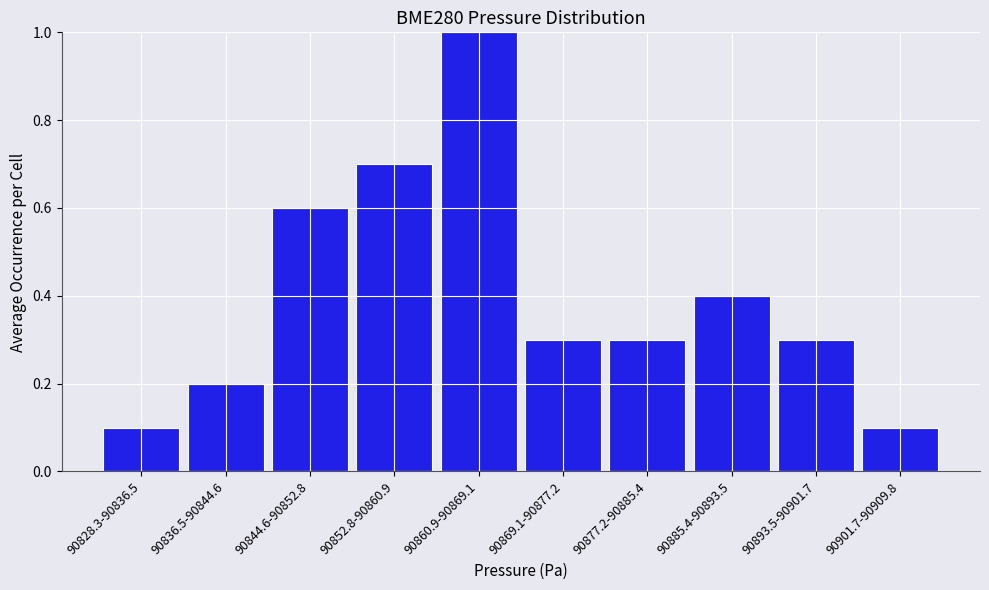

Reading left to right, list all the values displayed in this chart.

90828.3-90836.5=0.1	90836.5-90844.6=0.2	90844.6-90852.8=0.6	90852.8-90860.9=0.7	90860.9-90869.1=1.0	90869.1-90877.2=0.3	90877.2-90885.4=0.3	90885.4-90893.5=0.4	90893.5-90901.7=0.3	90901.7-90909.8=0.1